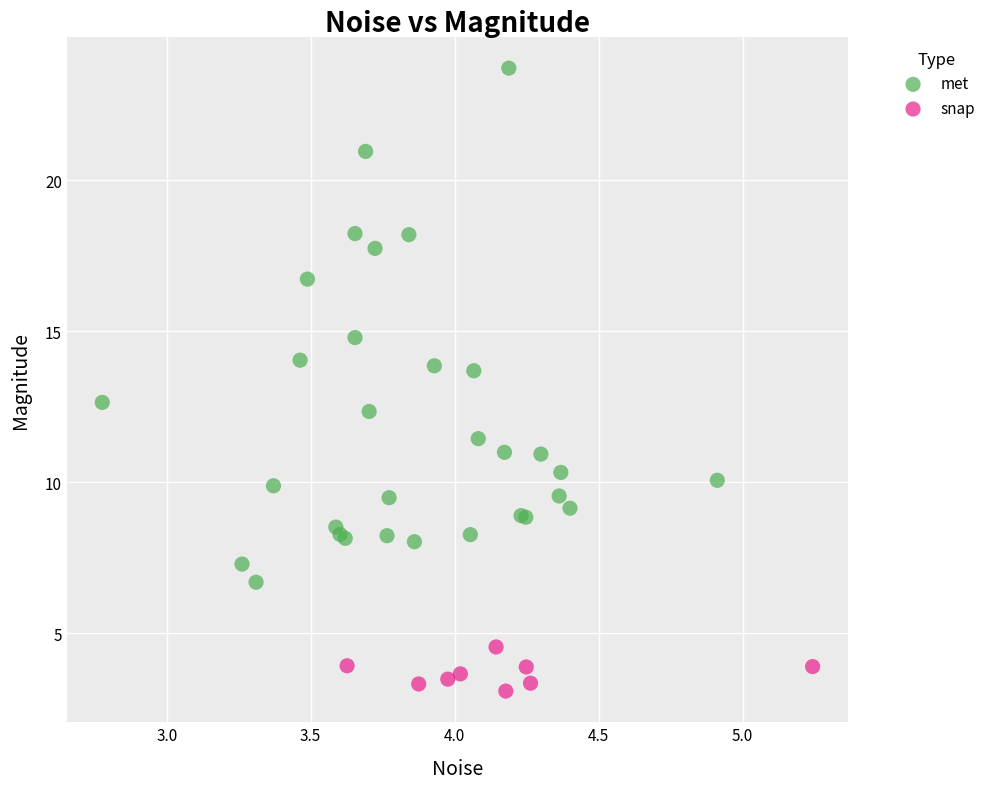

Which series has the widest spread of Y values?

met